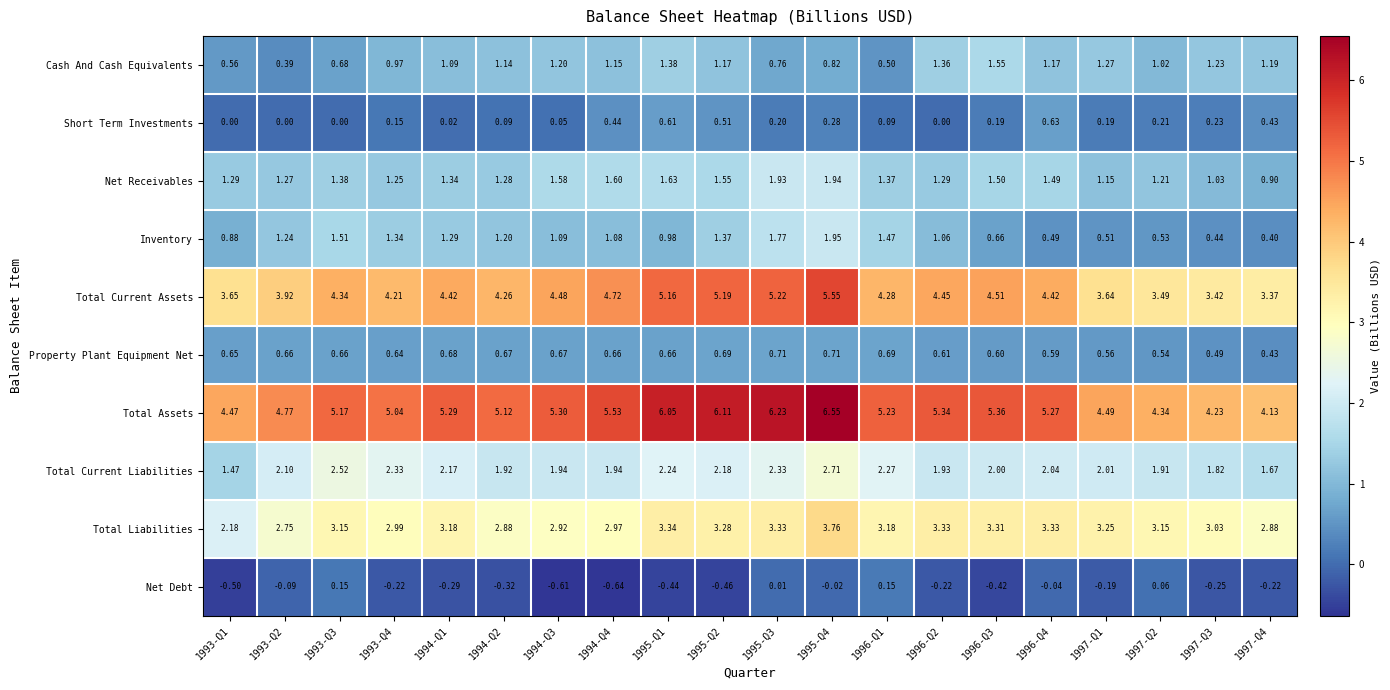

Which series has the widest spread of values?

Total Assets